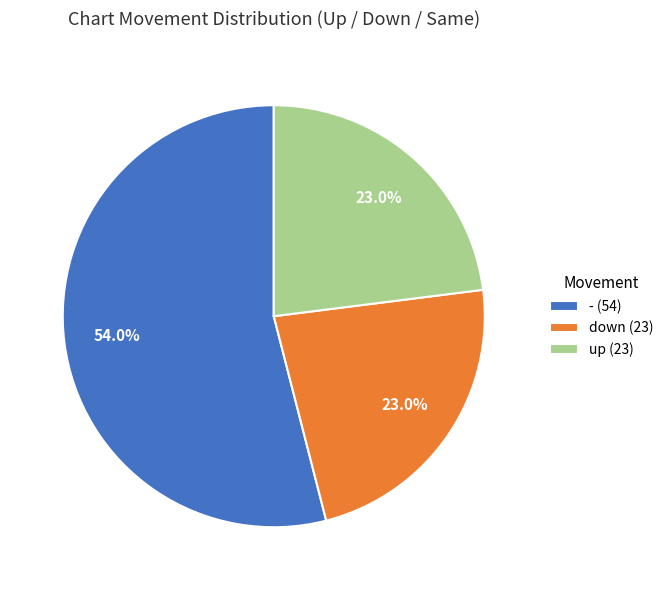

What portion of the pie excludes -?

46.0%